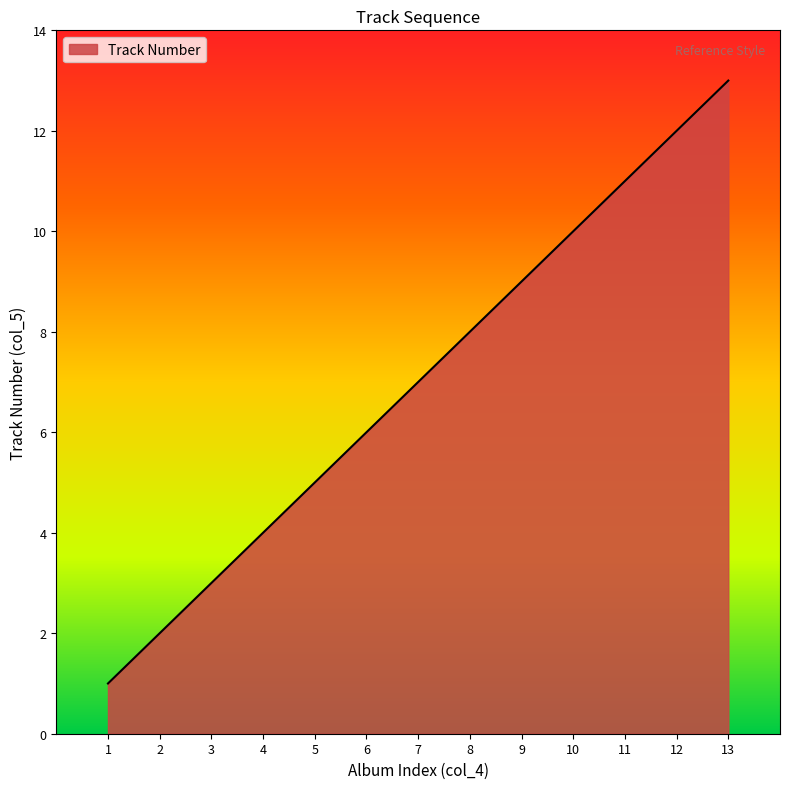

What is the average value?

7